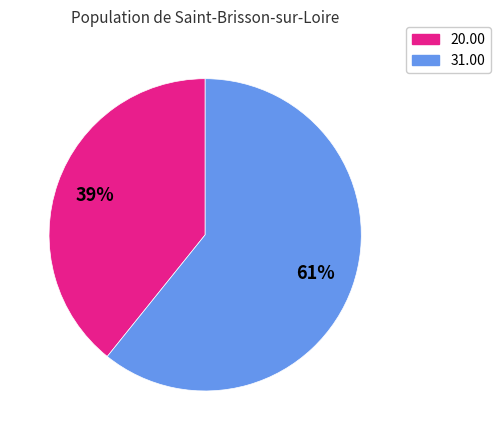

Does any single category account for the majority?

Yes